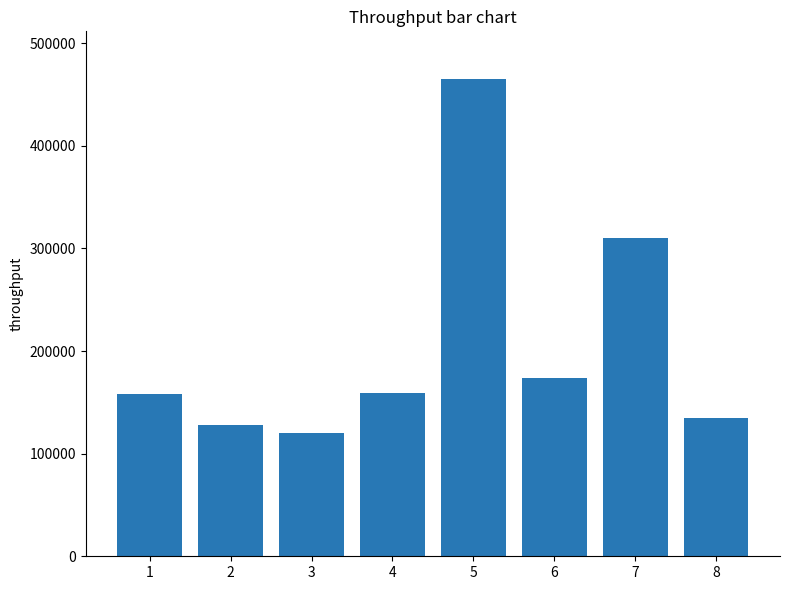

What is the value of the 5th bar from the left?

465000